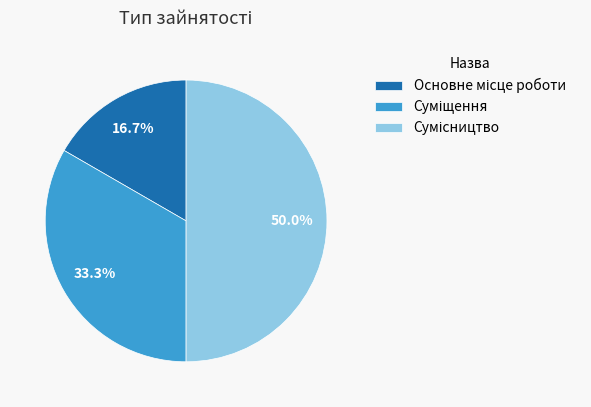

Which slice is the smallest?

Основне місце роботи